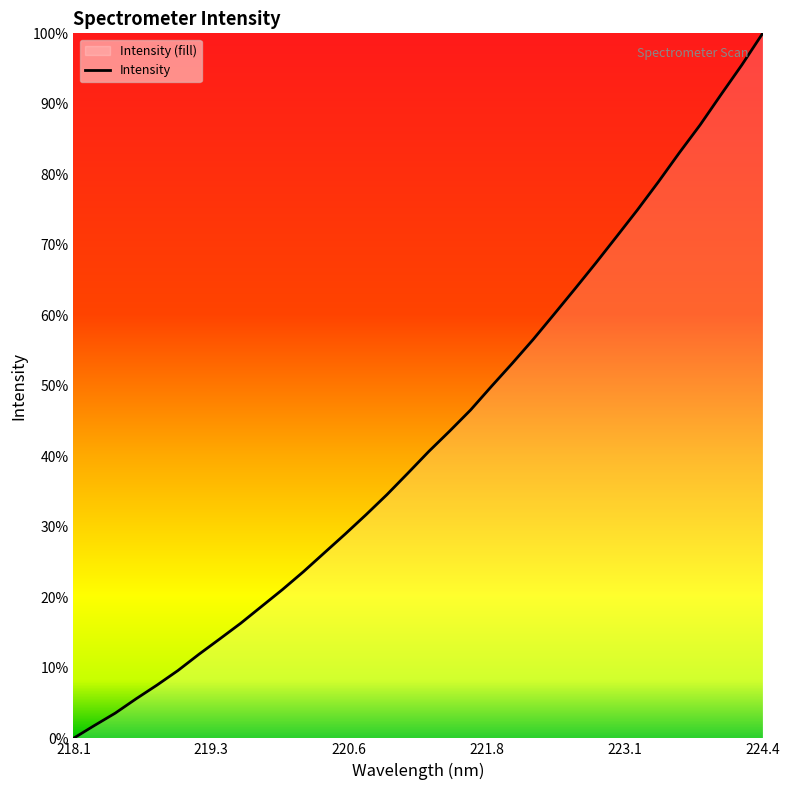

True or false: the data shows 7278.5 at 20.

False